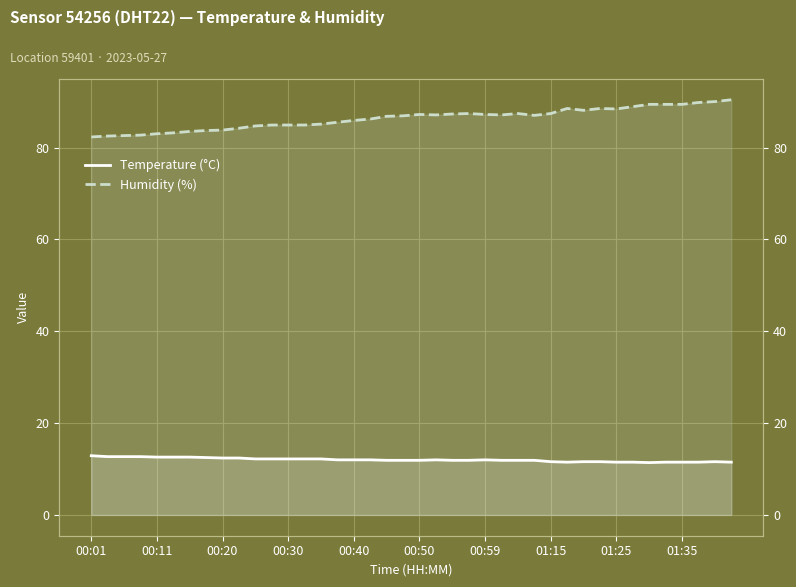

What is the sum of the Humidity (%) values at 31 and 14?

173.6